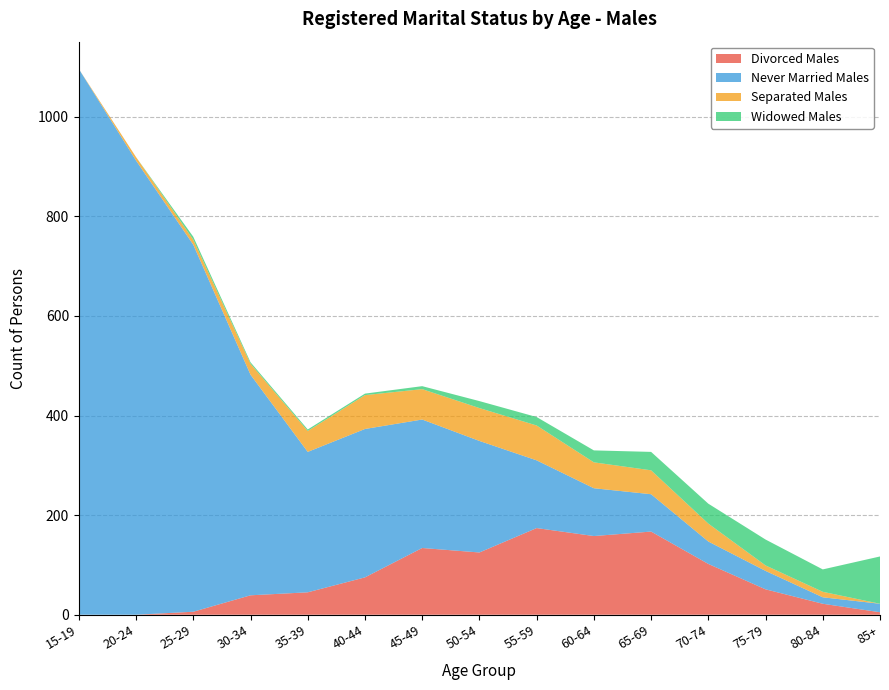

Reading left to right, transcribe all the data shown in this chart.

Divorced Males: 15-19=0	20-24=0	25-29=6	30-34=39	35-39=45	40-44=75	45-49=134	50-54=125	55-59=174	60-64=158	65-69=167	70-74=102	75-79=51	80-84=22	85+=5
Never Married Males: 15-19=1096	20-24=912	25-29=737	30-34=443	35-39=282	40-44=298	45-49=258	50-54=224	55-59=136	60-64=96	65-69=75	70-74=45	75-79=37	80-84=13	85+=17
Separated Males: 15-19=0	20-24=7	25-29=10	30-34=22	35-39=42	40-44=68	45-49=61	50-54=66	55-59=70	60-64=52	65-69=48	70-74=36	75-79=11	80-84=11	85+=0
Widowed Males: 15-19=0	20-24=0	25-29=6	30-34=3	35-39=3	40-44=3	45-49=6	50-54=14	55-59=17	60-64=24	65-69=37	70-74=40	75-79=52	80-84=45	85+=95